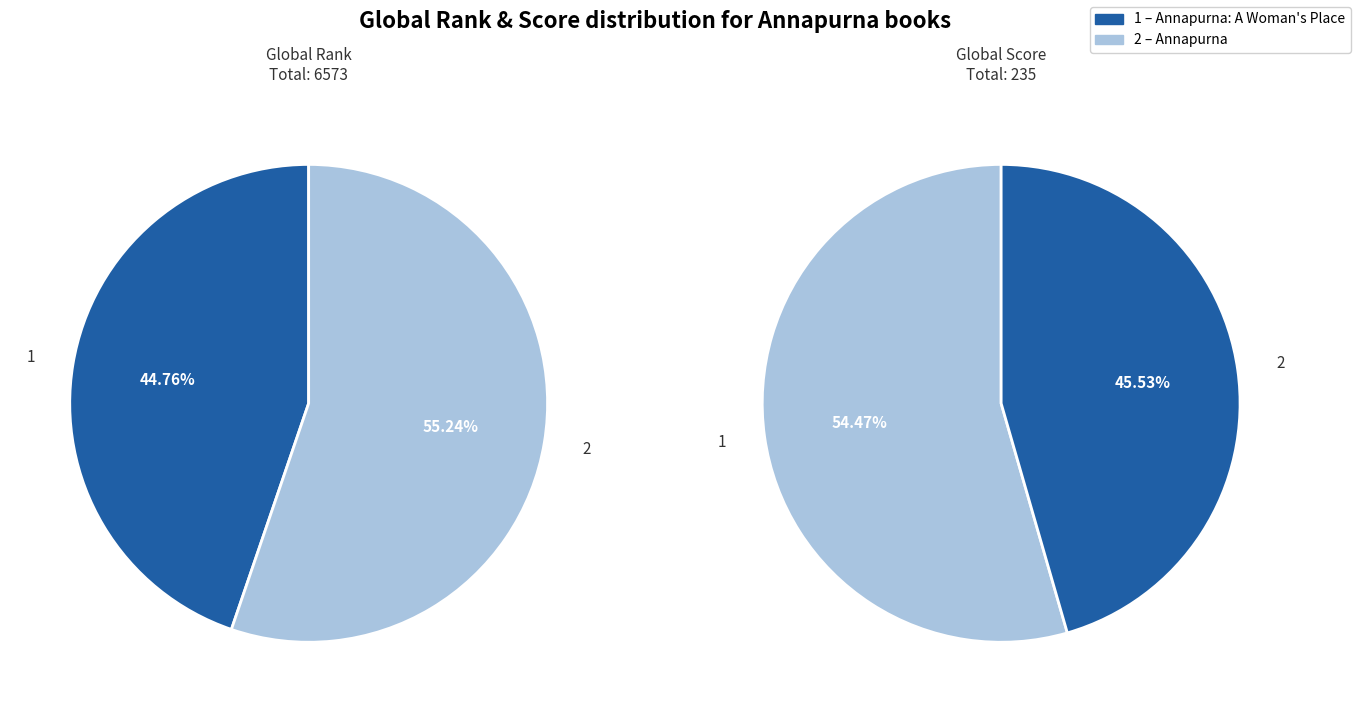

To the nearest percent, what is the difference between the Annapurna: A Woman's Place and Annapurna slice percentages?

10%